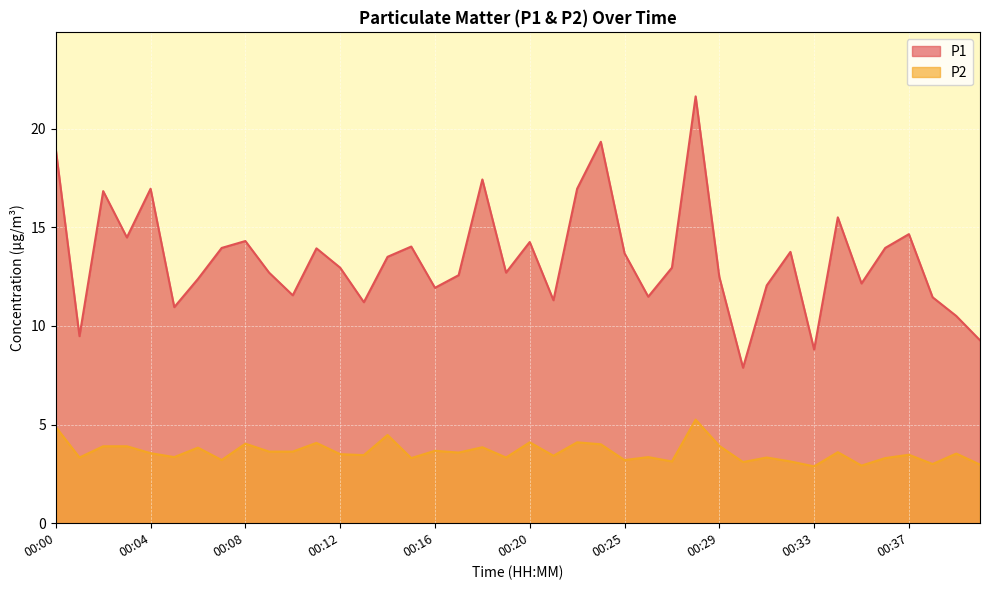

In P1, how many points are higher than both neighbors (excluding endpoints)?

12